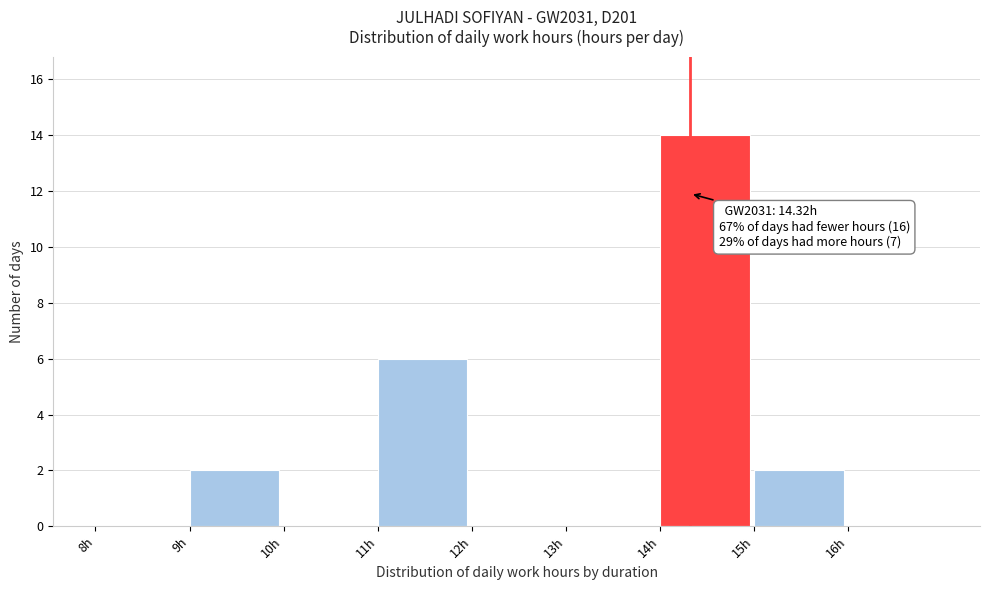

Which range on the x-axis has the tallest bar?

14 to 15